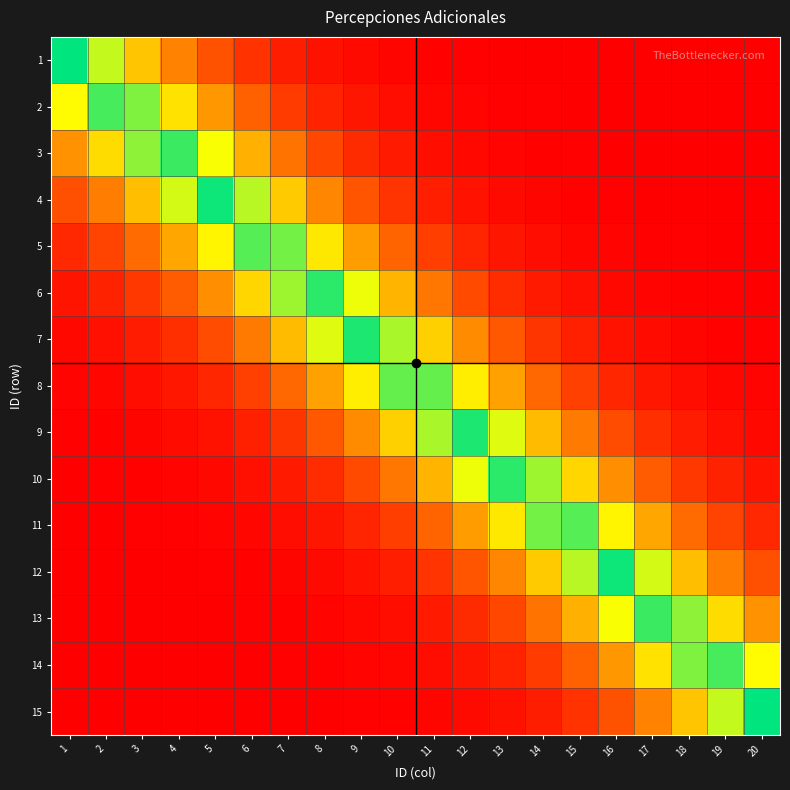

At how many categories does at least one series exceed 0?

19